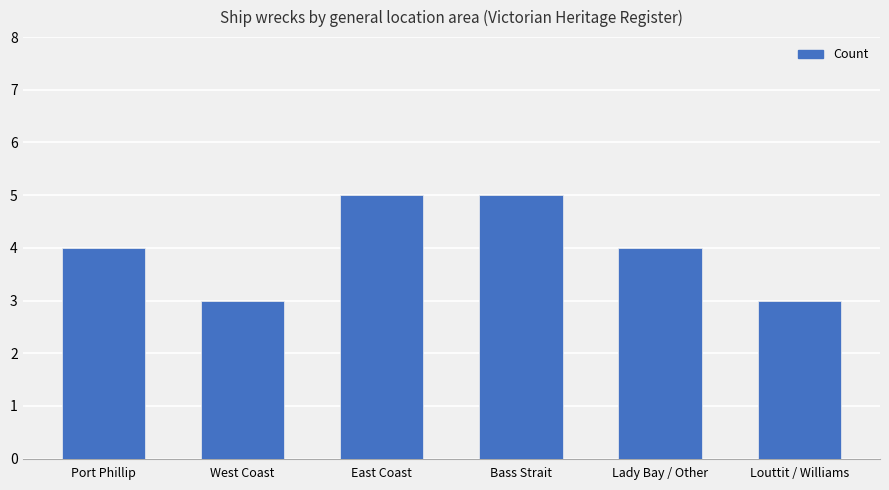

What is the minimum value shown in the chart?

3